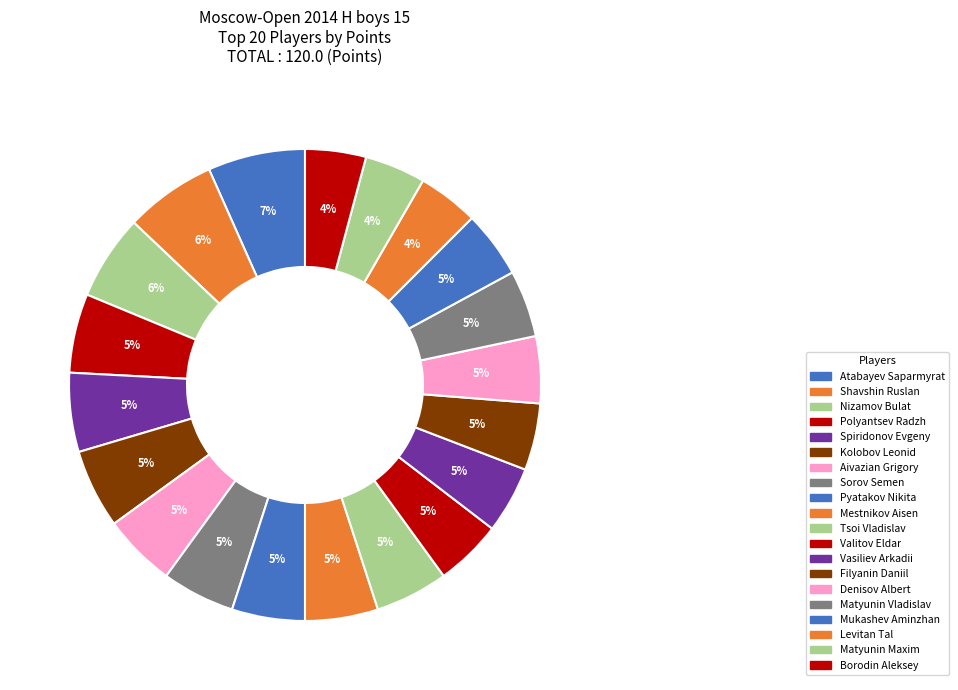

How many segments does this pie chart have?

20